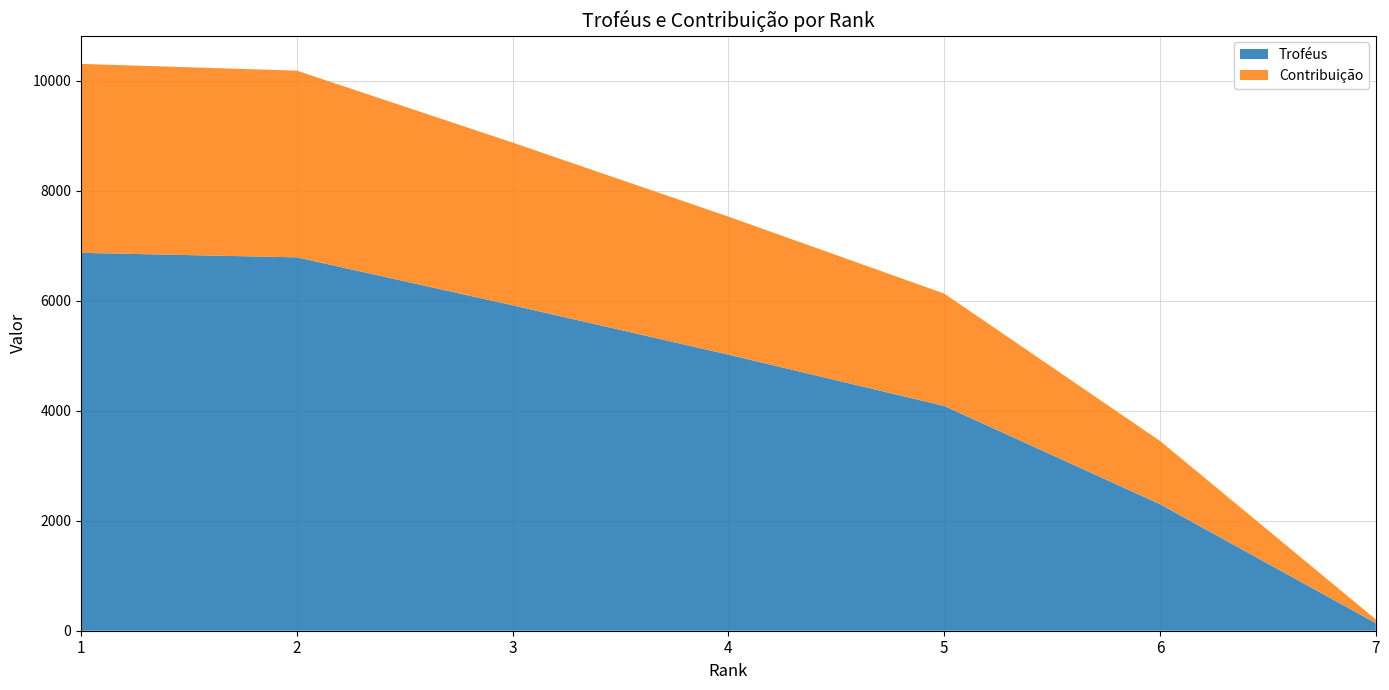

Reading left to right, what are all the values shown in this chart?

Troféus: 1=6870	2=6788	3=5916	4=5019	5=4086	6=2300	7=137
Contribuição: 1=3435	2=3394	3=2958	4=2509	5=2043	6=1150	7=68